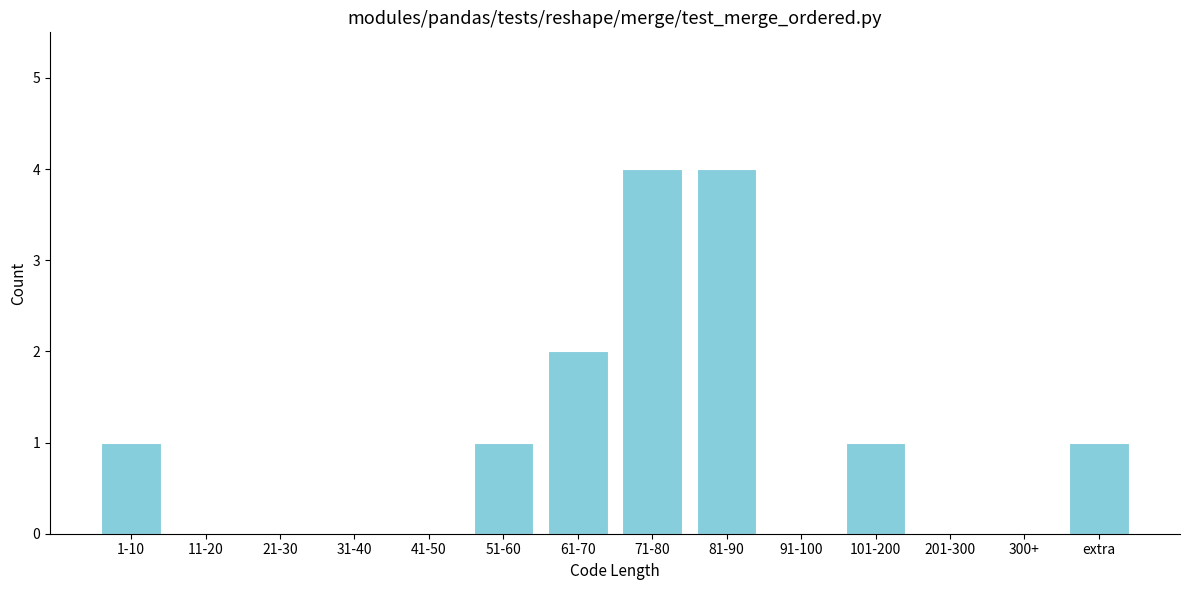

Reading left to right, list all the values displayed in this chart.

1-10=1	11-20=0	21-30=0	31-40=0	41-50=0	51-60=1	61-70=2	71-80=4	81-90=4	91-100=0	101-200=1	201-300=0	300+=0	extra=1